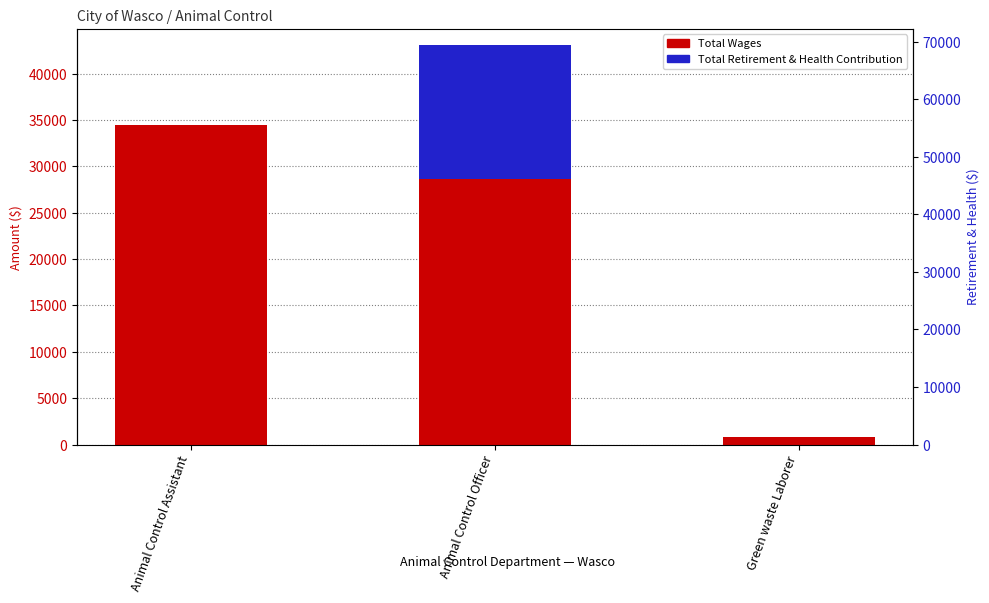

How many bars are there in each group?

2